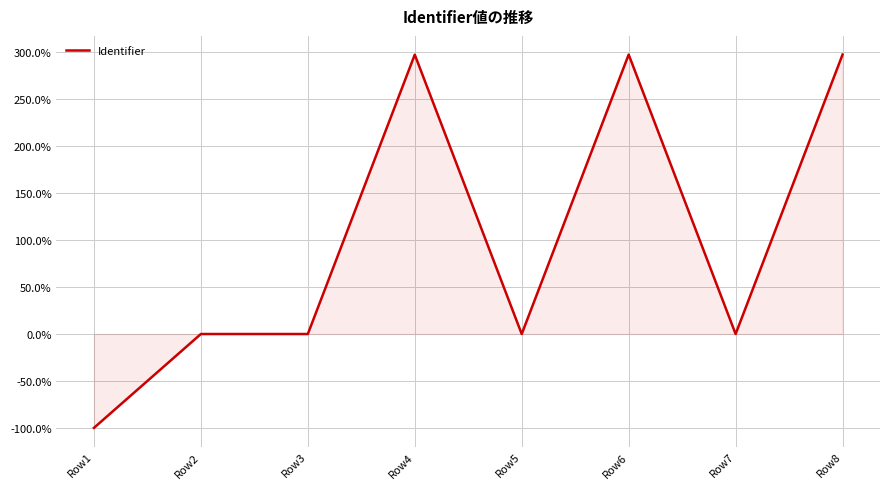

What value does the data have at Row1?

-100.0